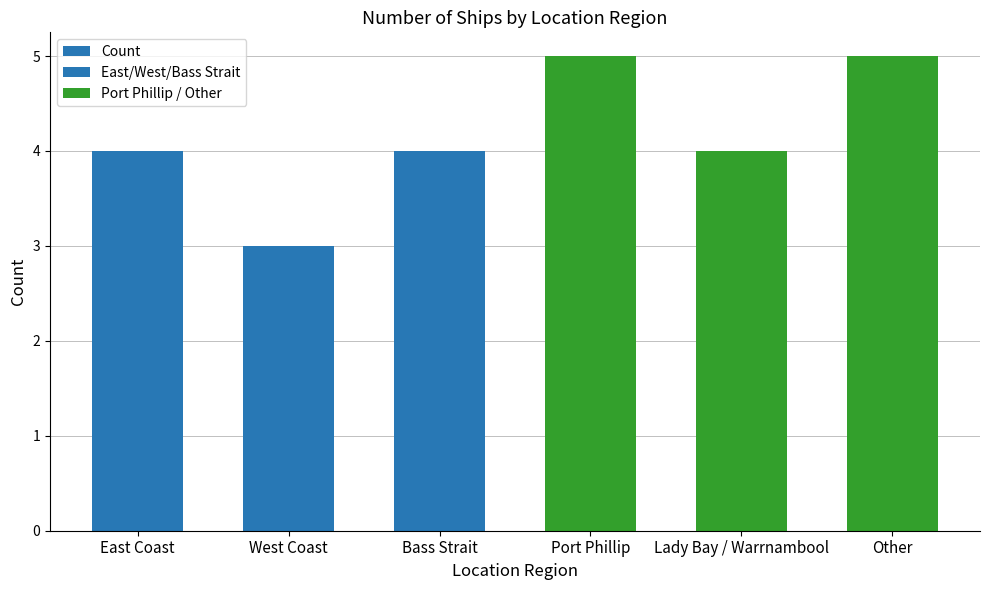

Is it true that the value at Lady Bay / Warrnambool is 4?

True